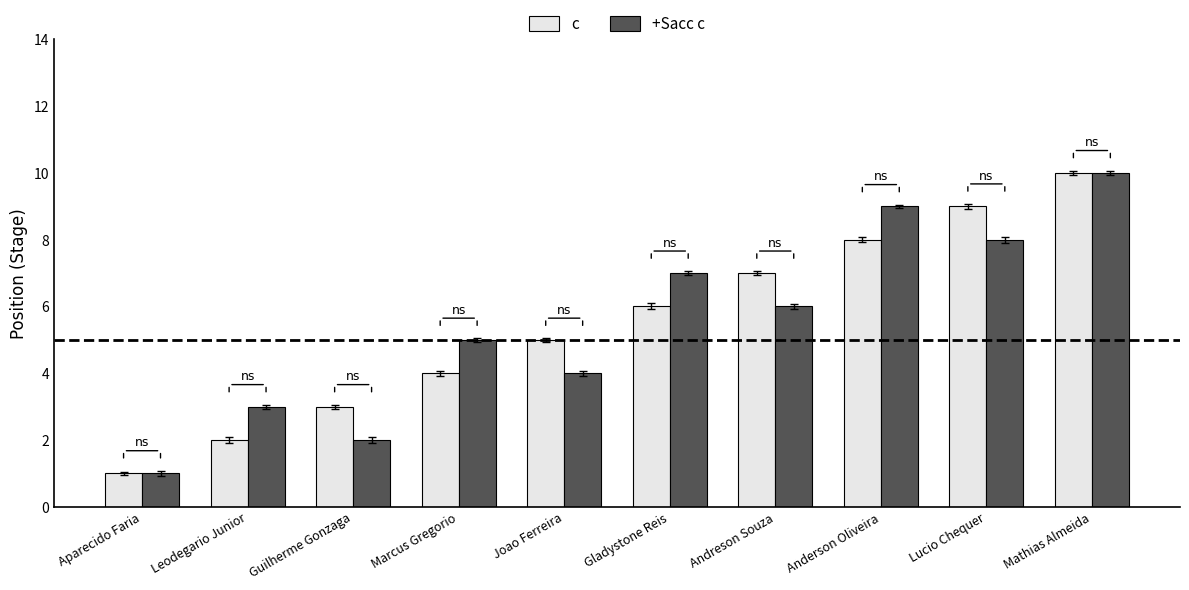

What is the label of the 2nd bar from the left?

Leodegario Junior